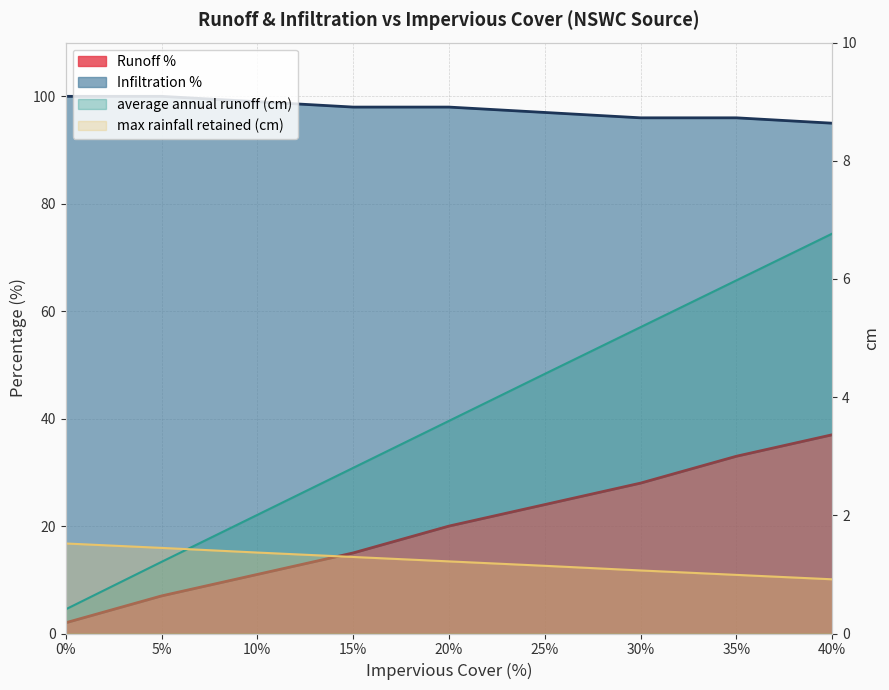

What is the difference between the Runoff % values at 5% and 10%?

4.0